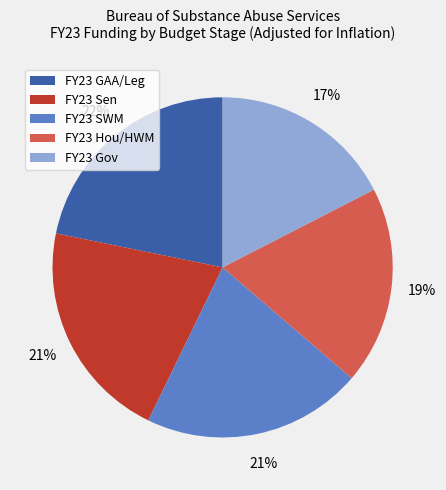

Which category has the biggest portion of the pie?

FY23 GAA/Leg